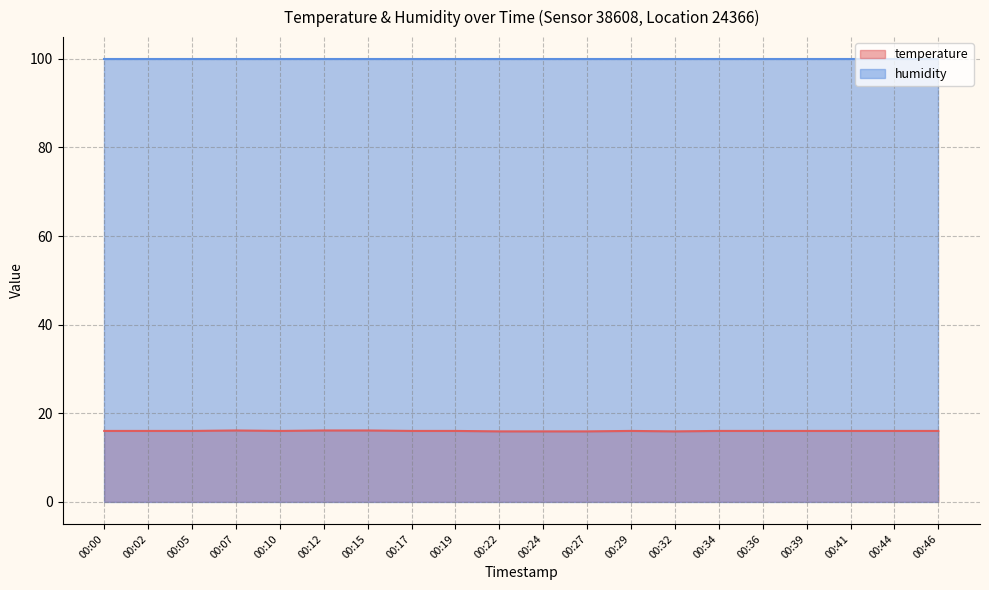

How many interior local peaks (higher than both neighbors) does the data have?

2